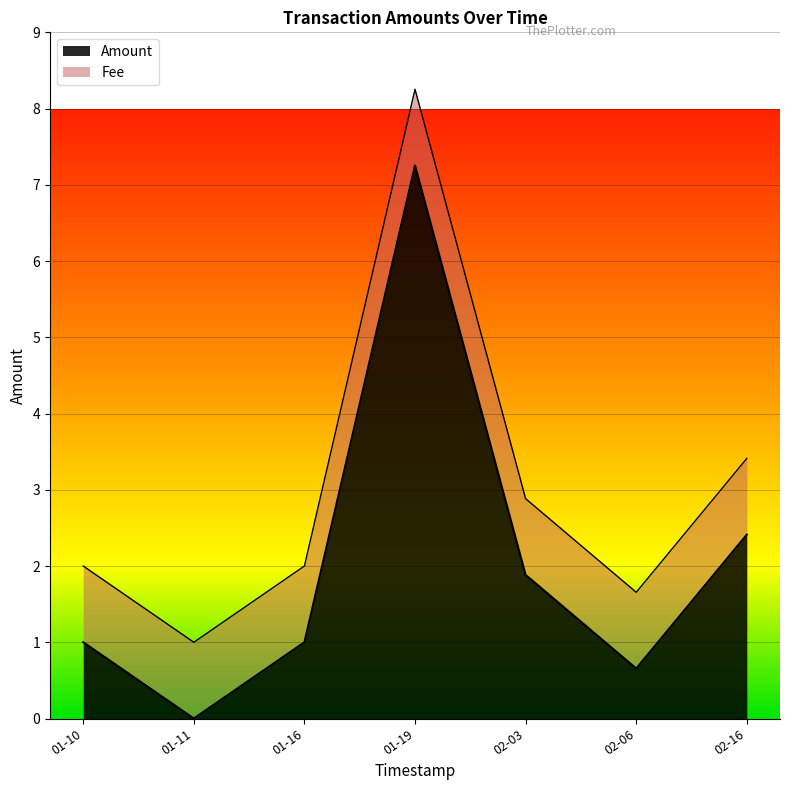

Does the chart display data point markers on the line(s)?

No